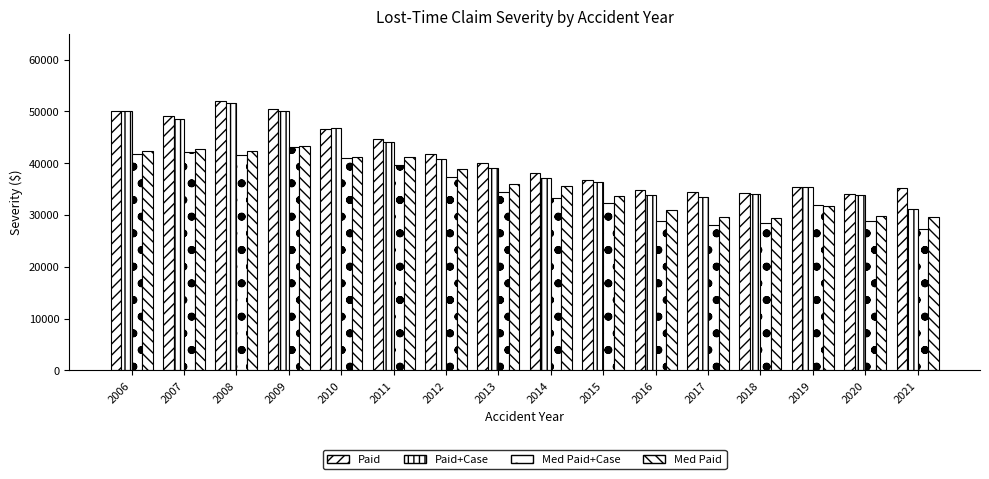

What is the spread (max minus min) of values at 2020?

5167